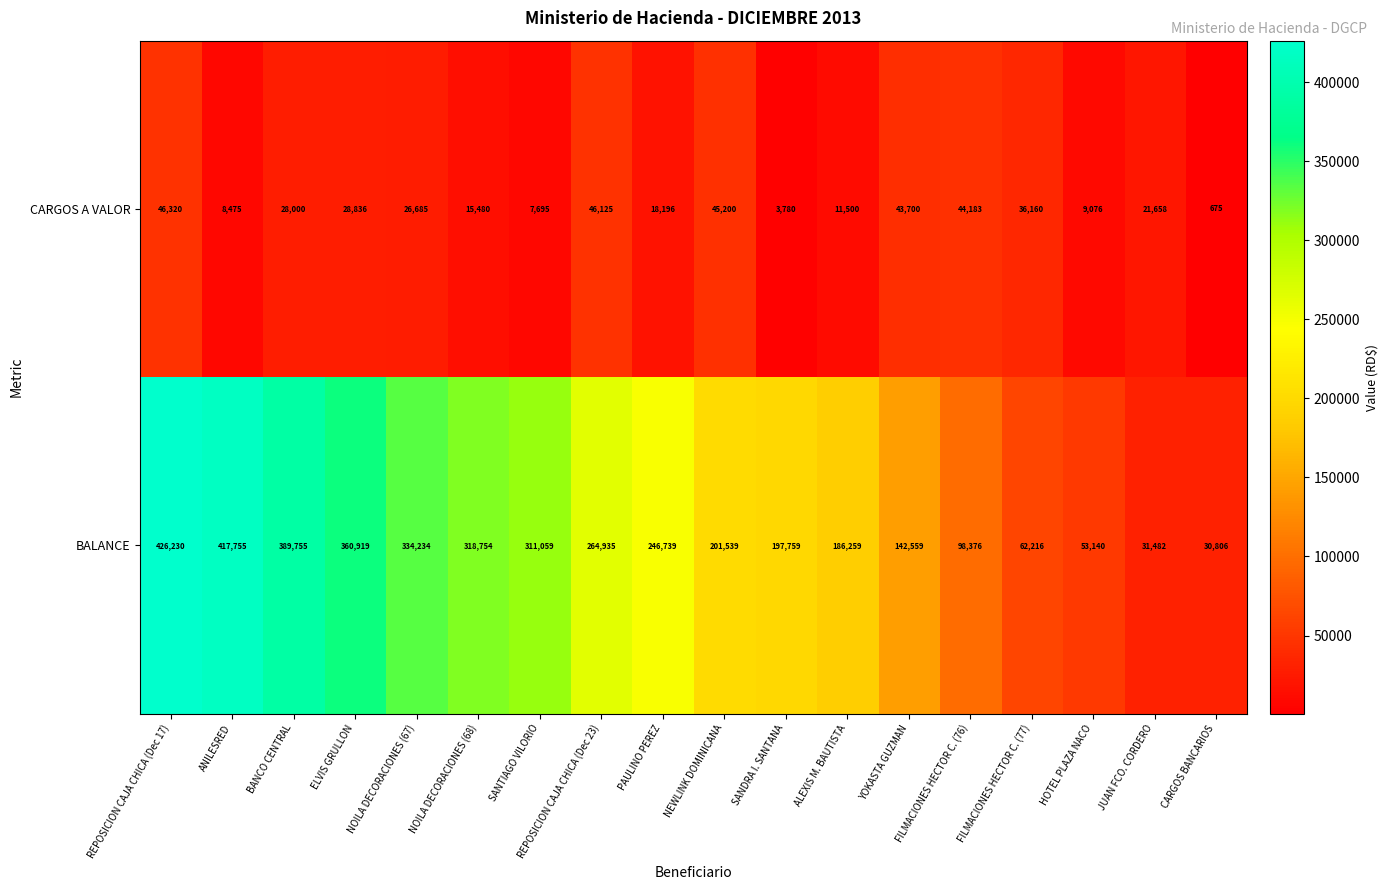

What is the sum of all BALANCE values?

4074516